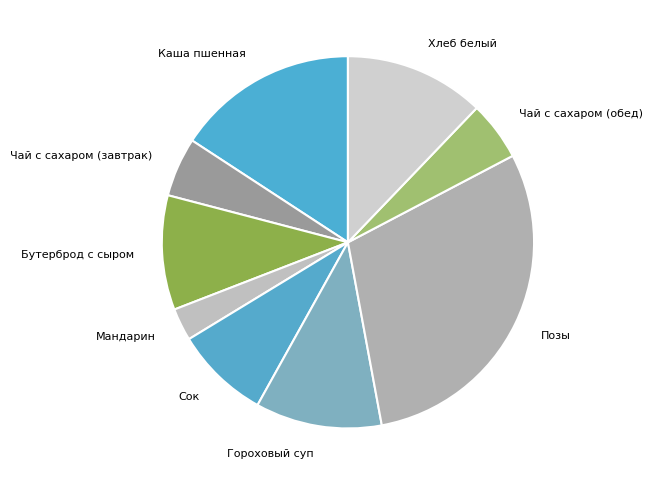

Which slice is the largest?

Позы